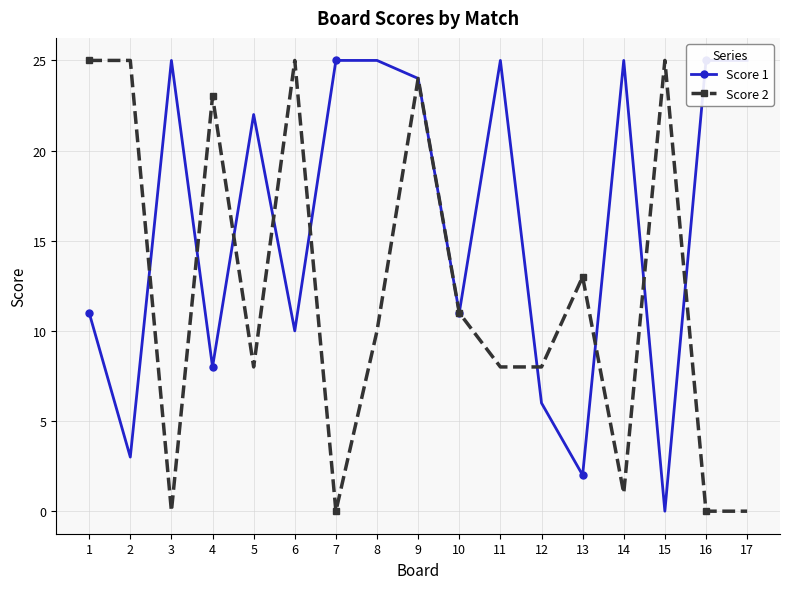

Which series has the widest spread of values?

Score 1